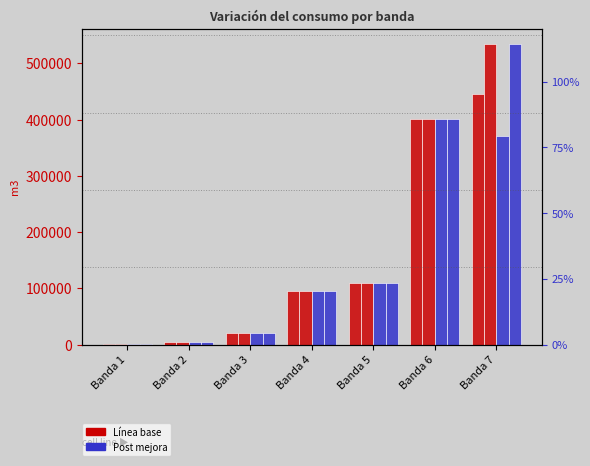

At which category is the sum across all series the highest?

Banda 7